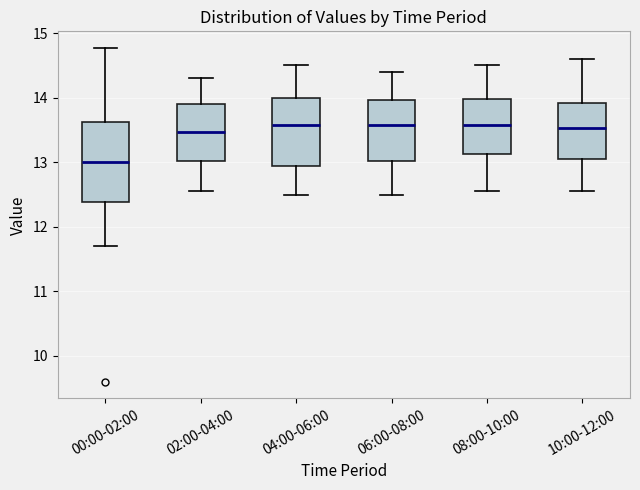

Where is the lower edge of the box for 02:00-04:00 on the y-axis? The values are not printed on the chart, so give them approximately, as read against the axis.

13.0